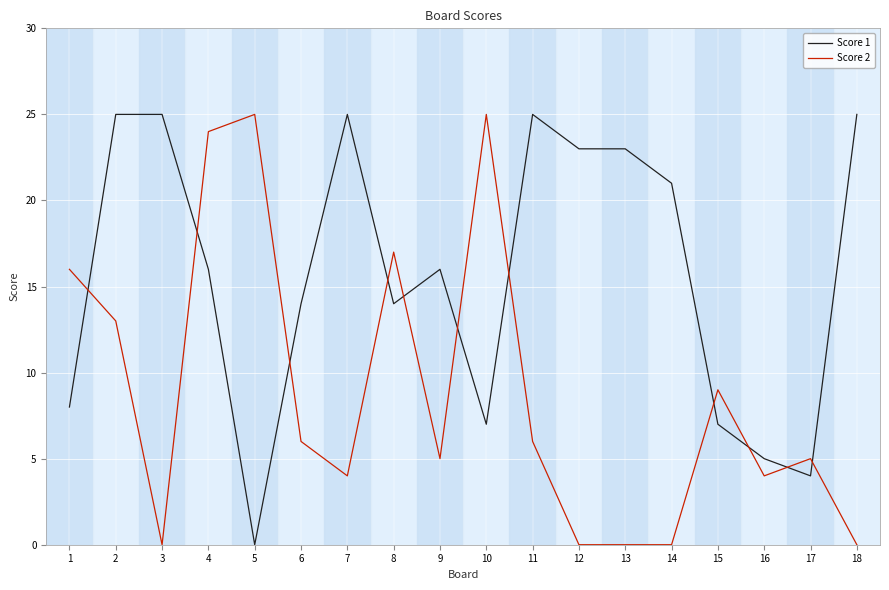

How many lines are shown in the chart?

2